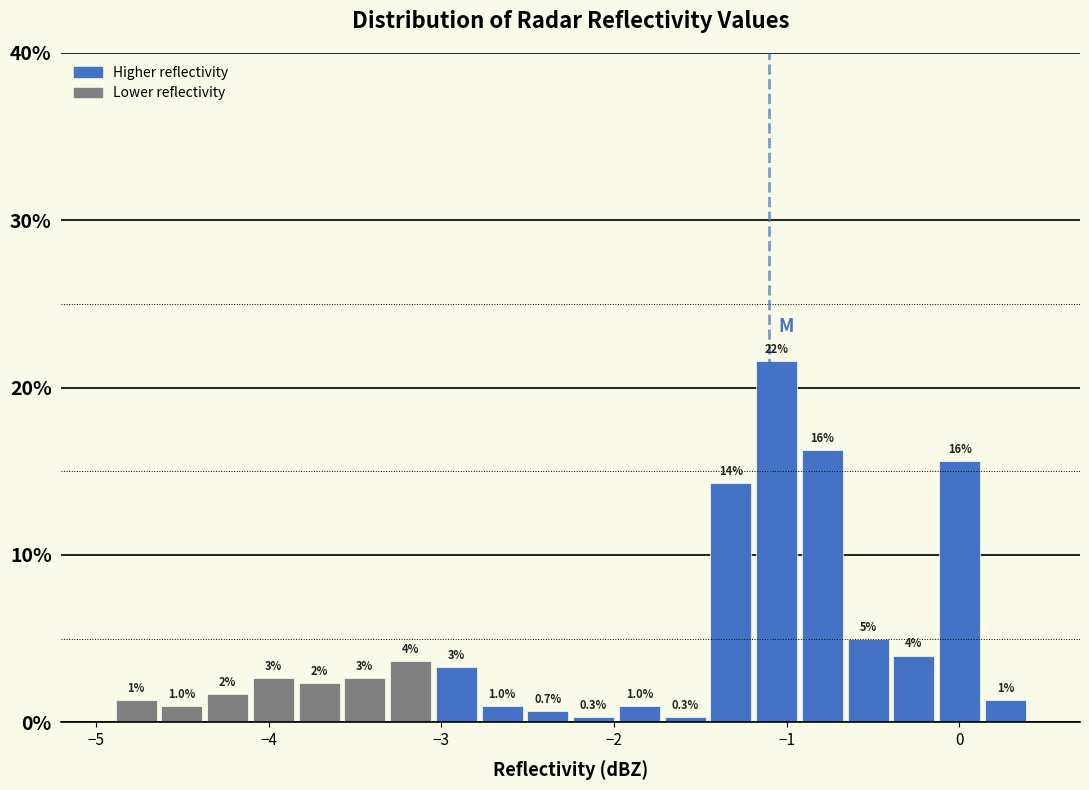

Around what value on the x-axis is the tallest bar? Give the approximate position of its centre, as read against the axis.

-1.1